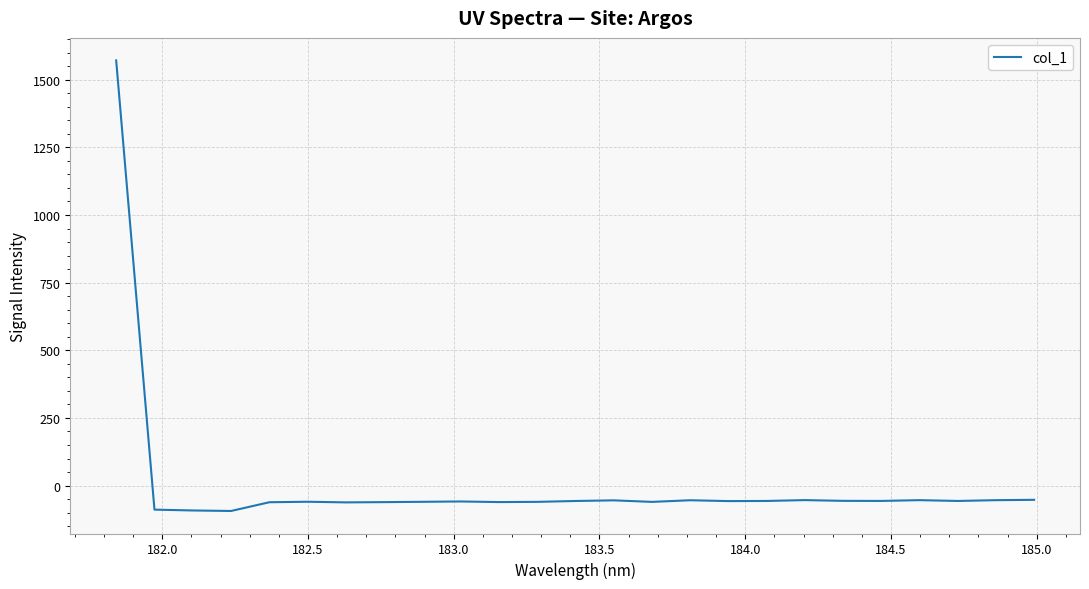

What is the maximum value shown in the chart?

1571.4